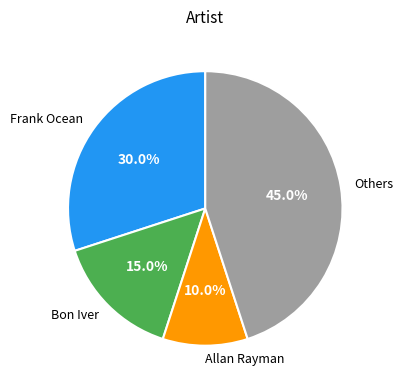

Which has a higher value, Frank Ocean or Allan Rayman?

Frank Ocean